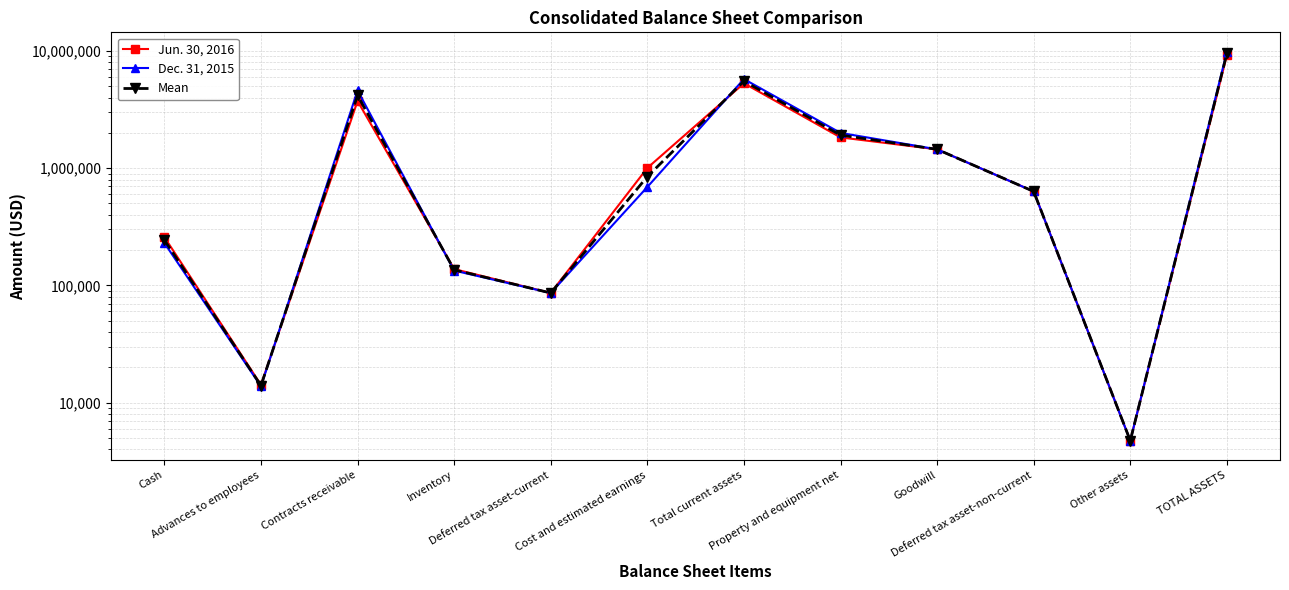

What is the difference between the Dec. 31, 2015 values at Total current assets and Property and equipment net?

3754991.0